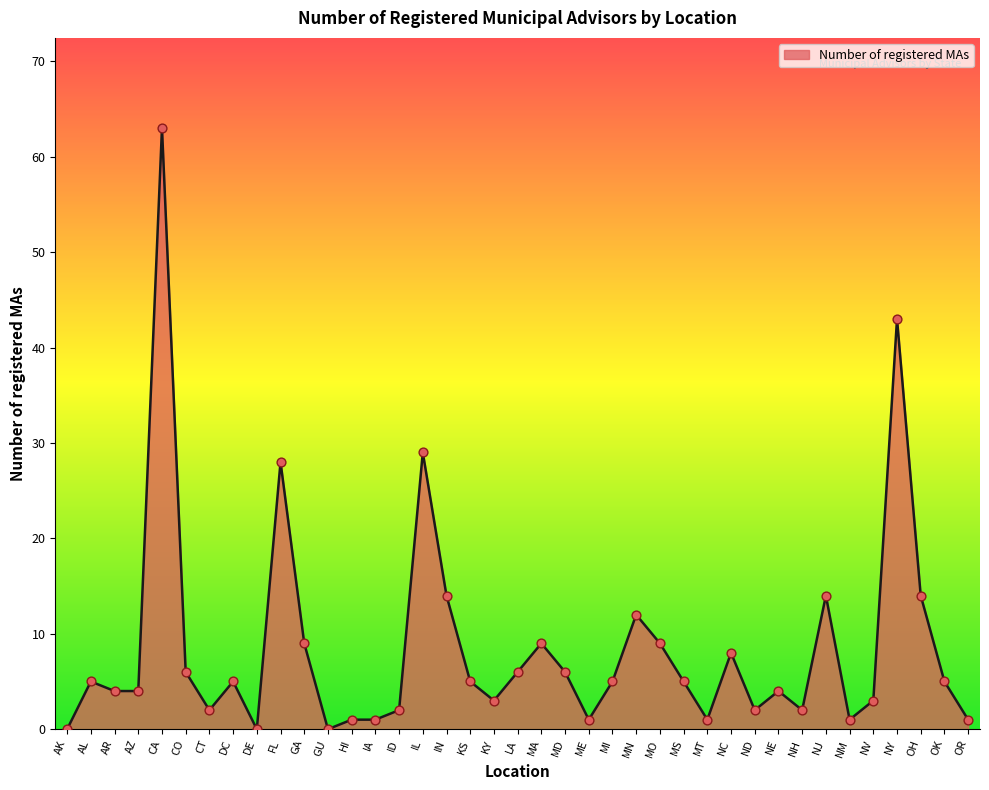

What is the ratio of the value at GA to the value at MS?

1.8